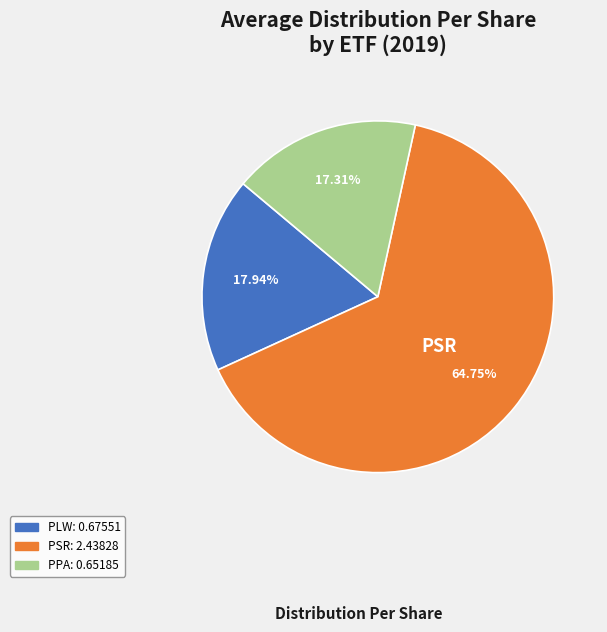

Is there any slice that represents more than half of the pie?

Yes